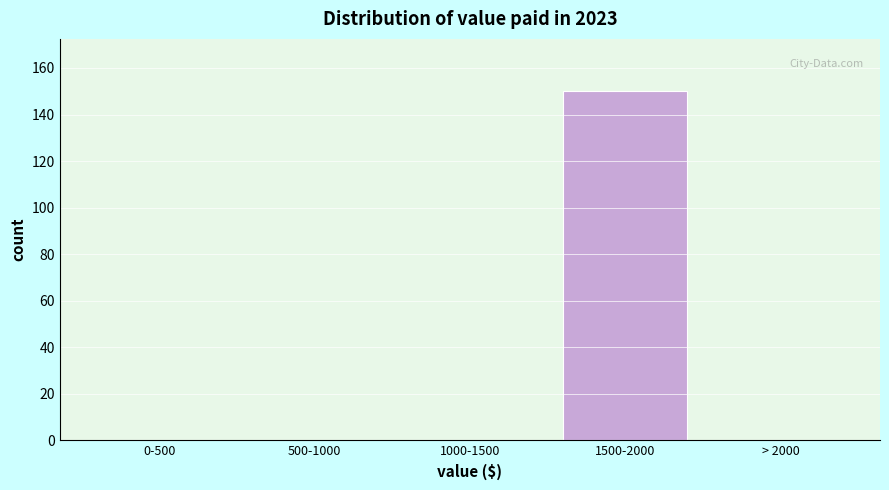

Reading left to right, what are all the values shown in this chart?

0-500=0	500-1000=0	1000-1500=0	1500-2000=150	> 2000=0